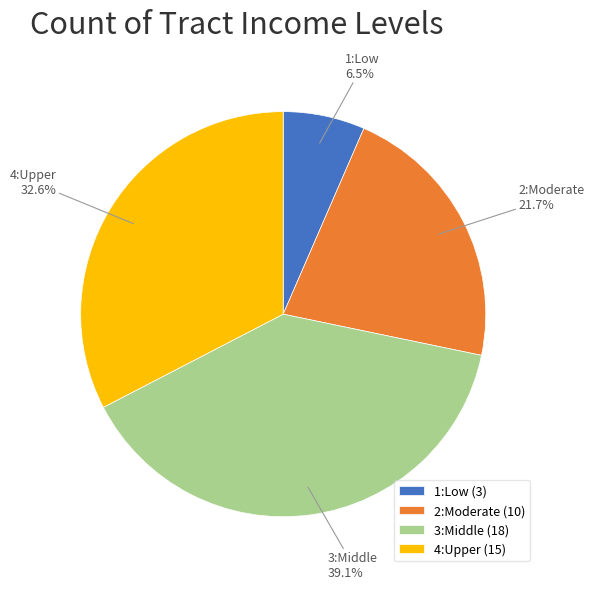

To the nearest percent, what is the combined percentage of 1:Low and 4:Upper?

39%